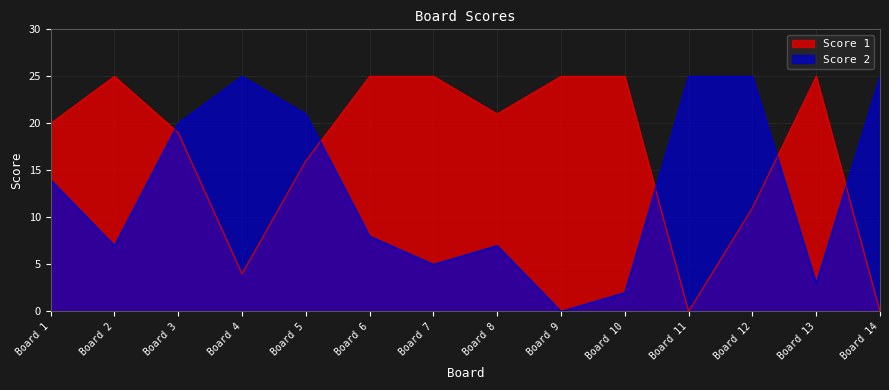

How many intersections are there between Score 1 and Score 2?

5